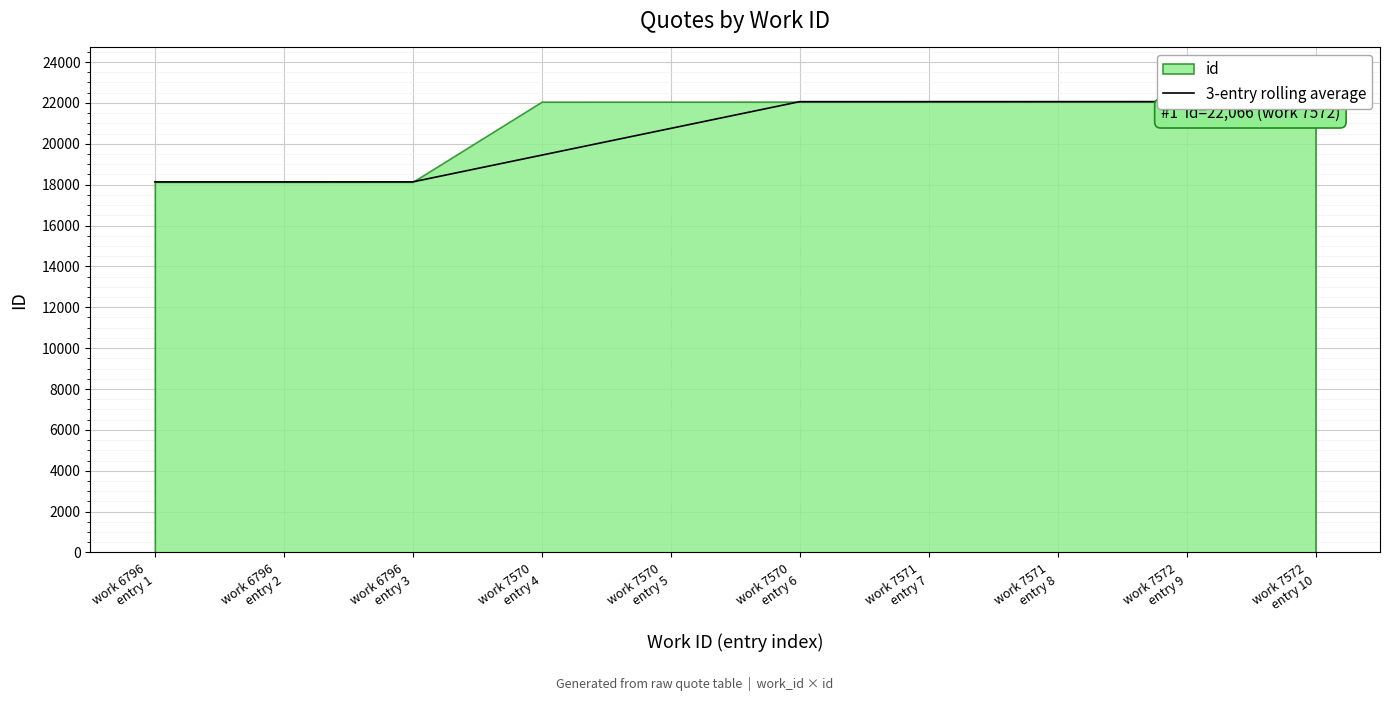

At which label does the data first exceed 22061?

work 7571
entry 7